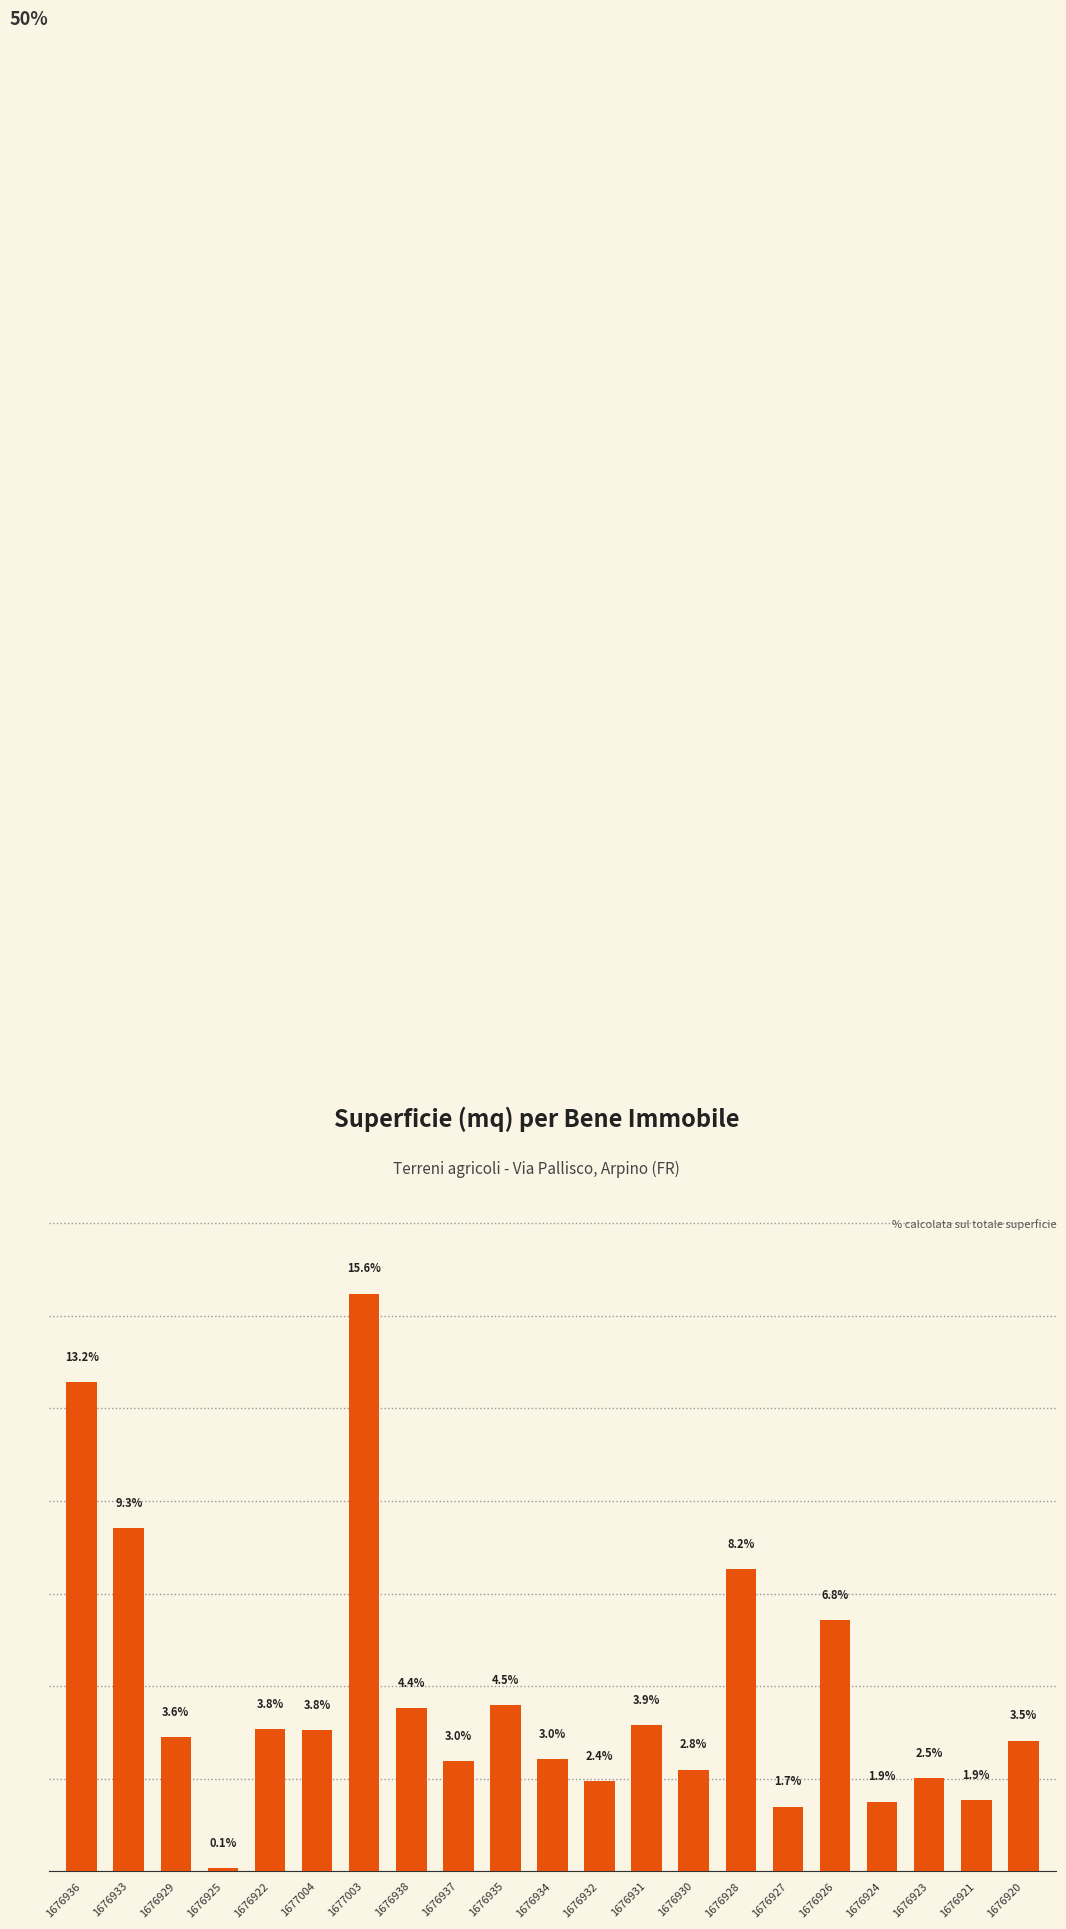

What position from the right is 1677003?

15